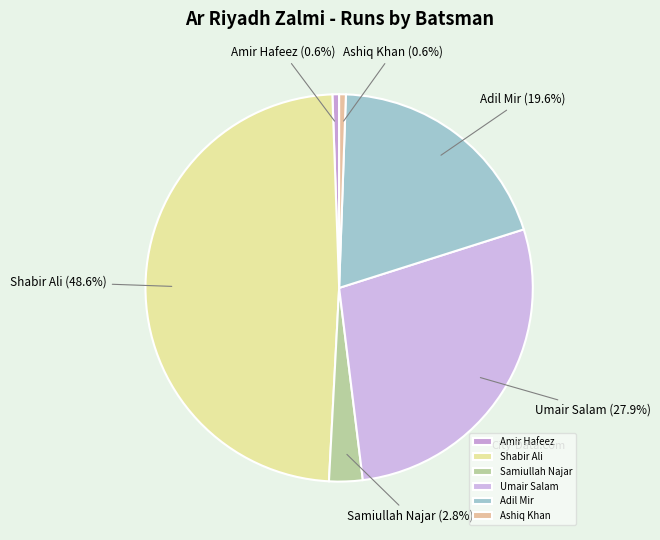

Does any single category account for the majority?

No